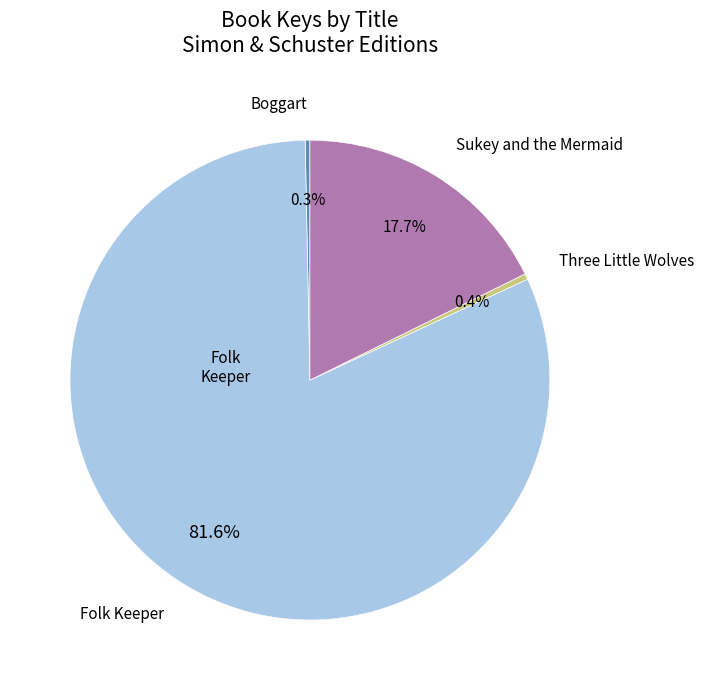

Is there any slice that represents more than half of the pie?

Yes